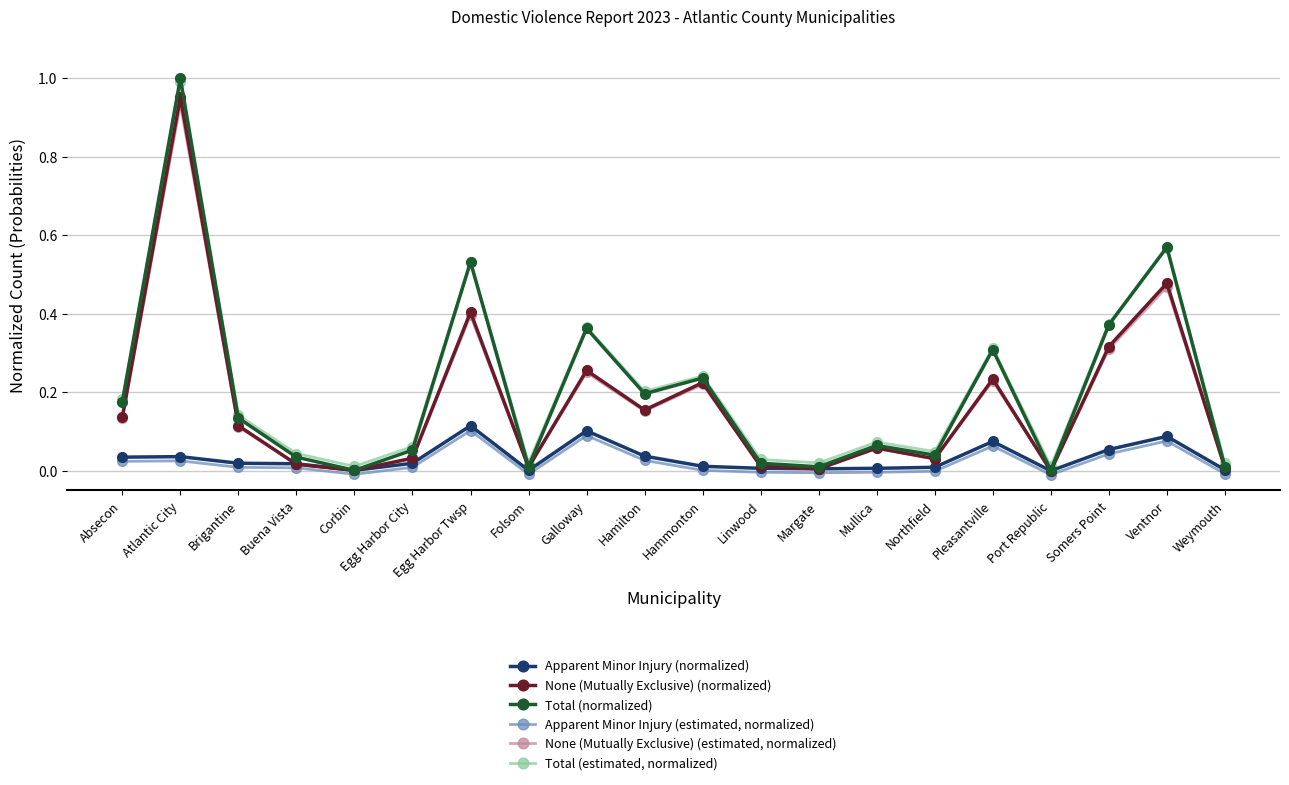

At which category is the sum across all series the highest?

Atlantic City